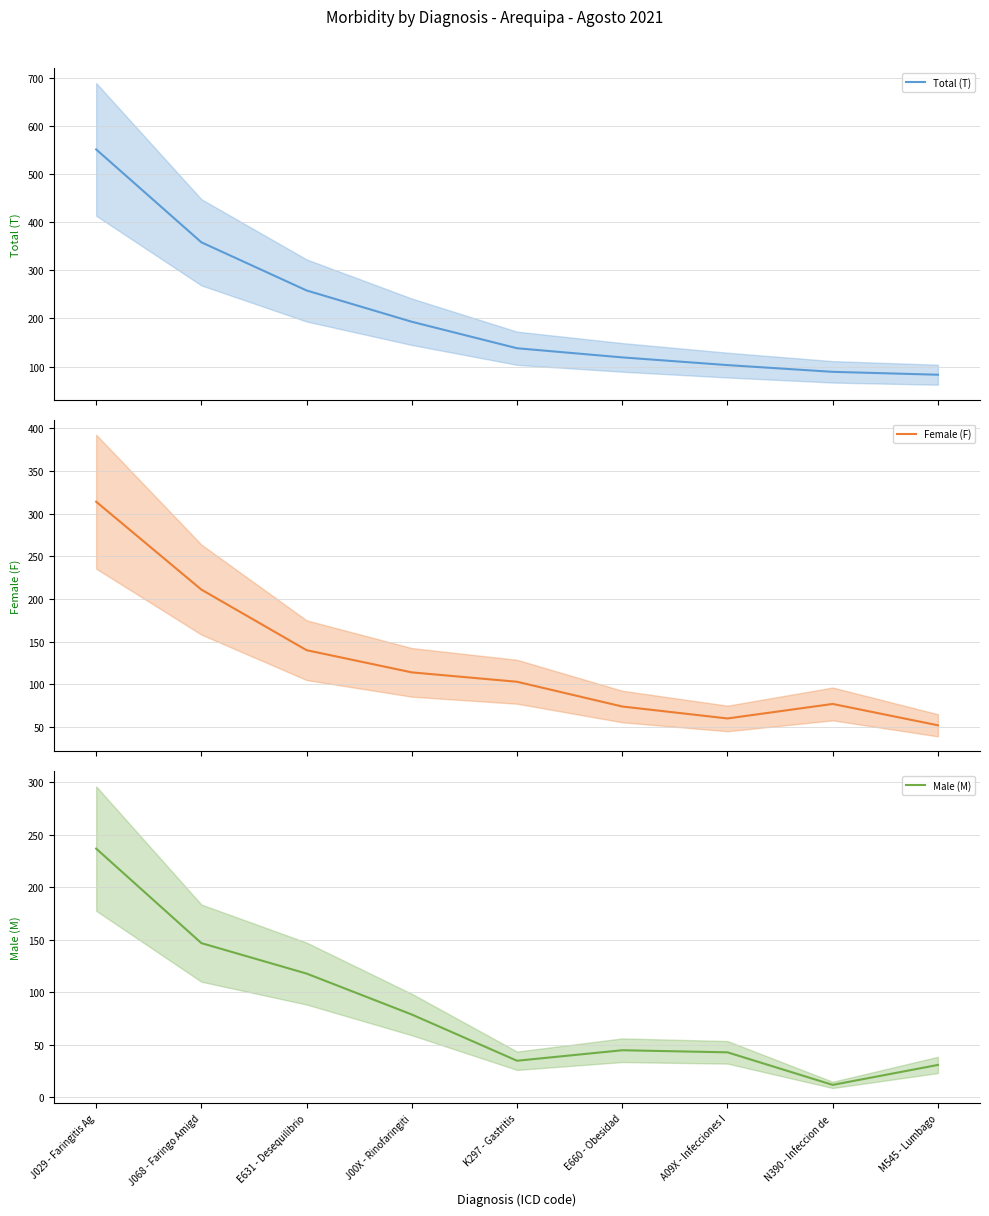

The value of Female (F) at E660 - Obesidad is 33. True or false?

False